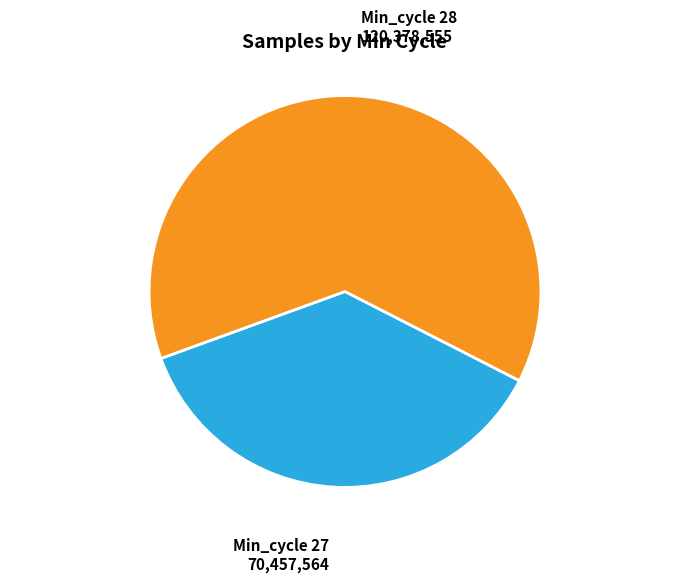

Is there any slice that represents more than half of the pie?

Yes